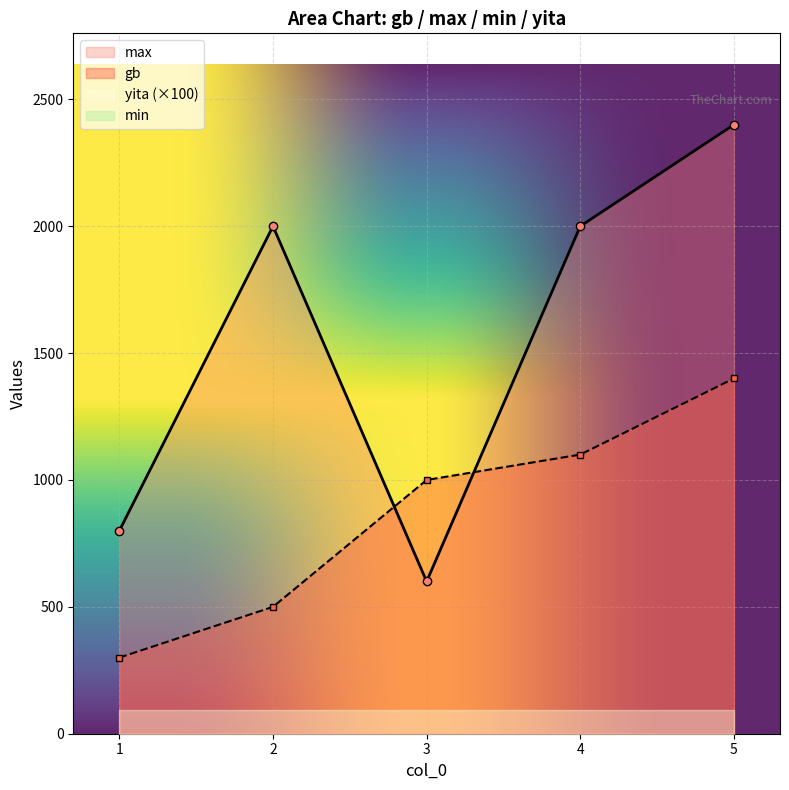

What is the smallest value displayed?

300